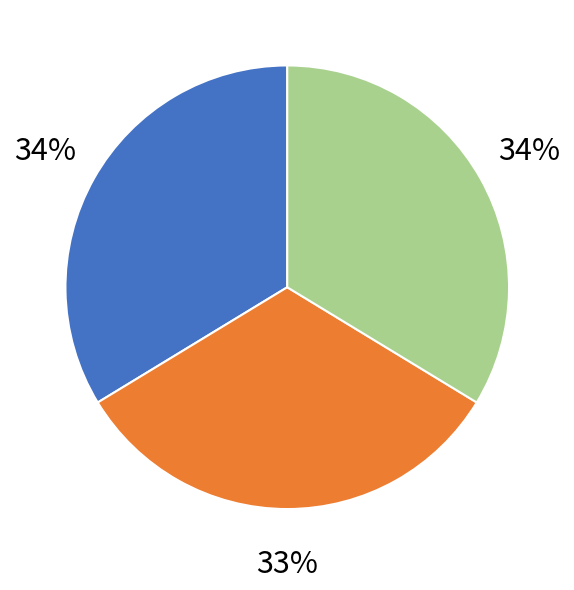

Which category has the smallest portion of the pie?

SEPTEMBER